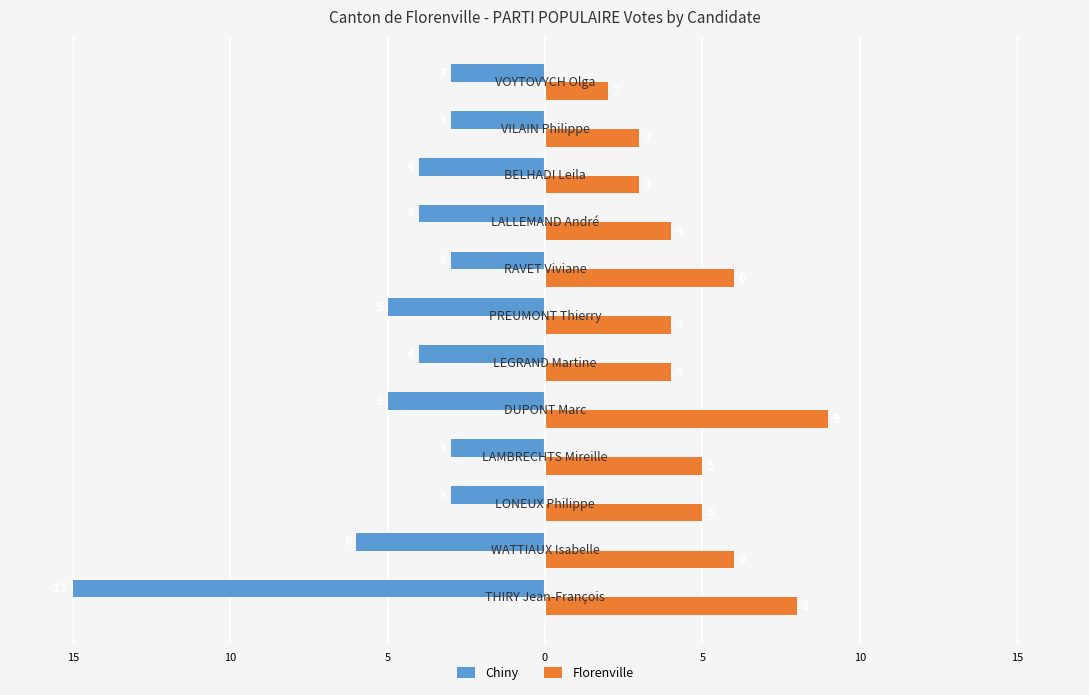

What are all the series names shown in the legend?

Chiny, Florenville